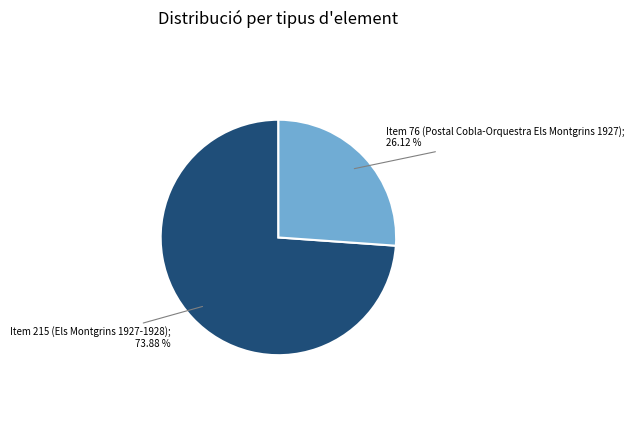

How many segments does this pie chart have?

2